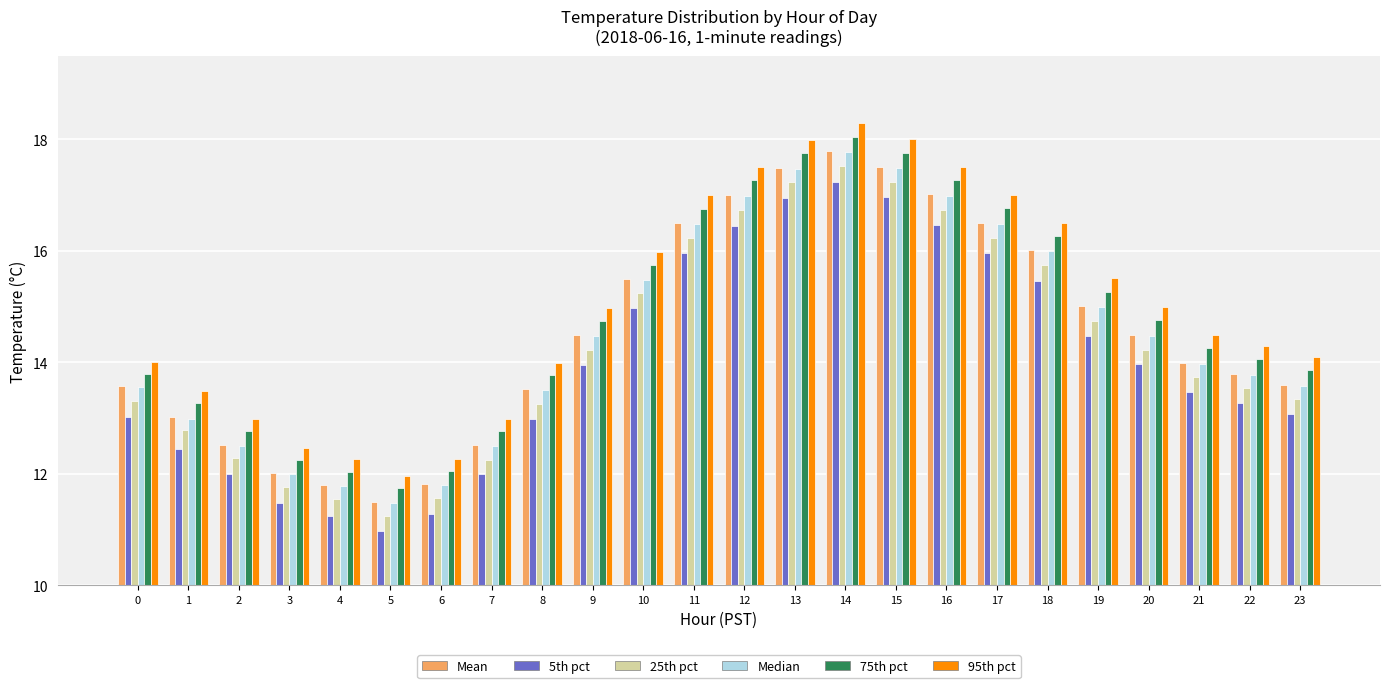

What is the sum of the 75th pct values at 15 and 10?

33.5